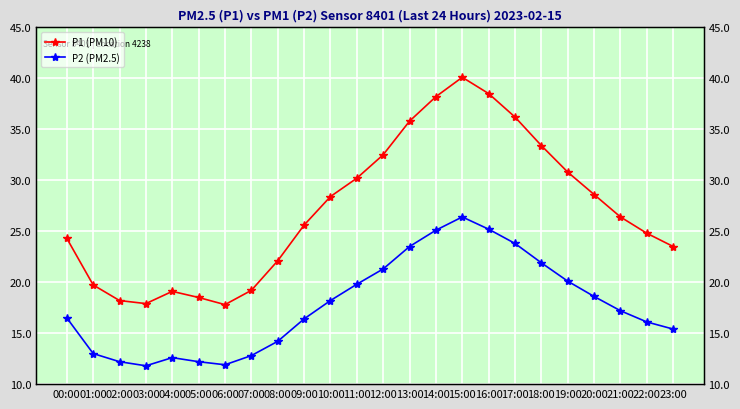

Which category has the highest value in the P2 (PM2.5) series?

15:00